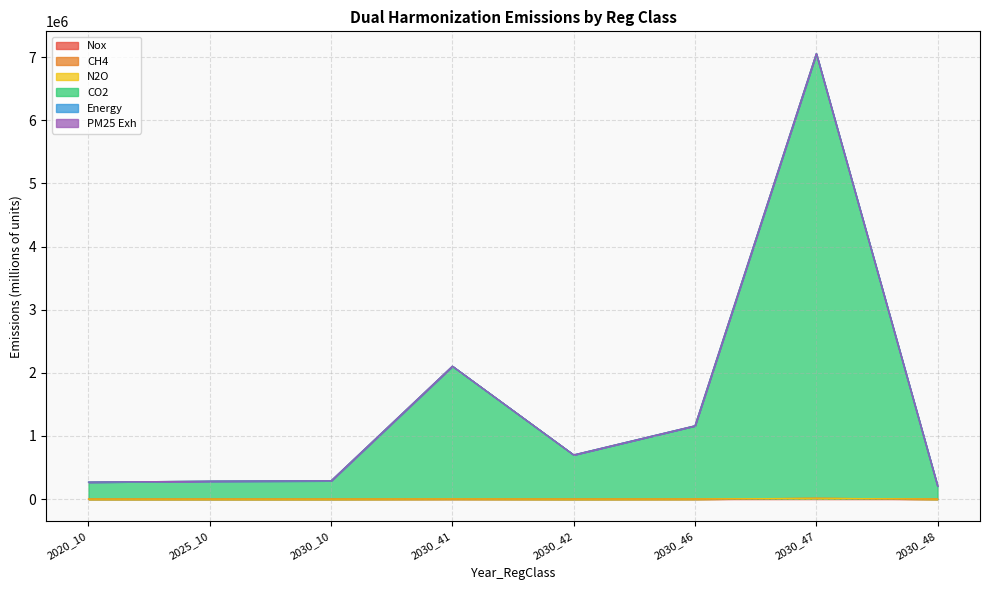

What is the difference between the second highest and minimum values in the Energy series?

1899789.4